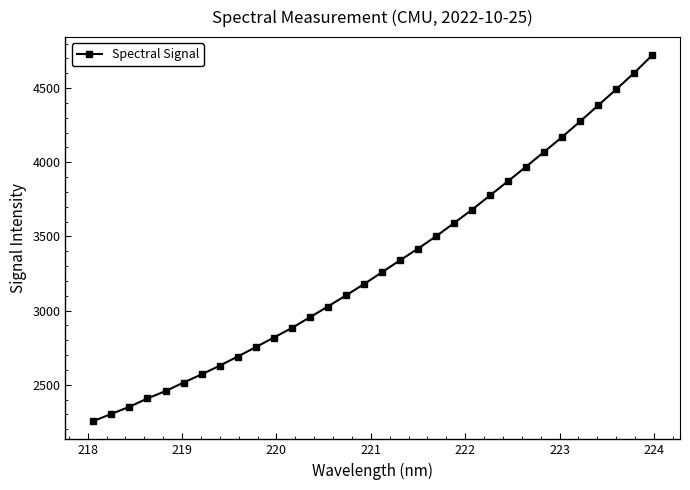

What is the maximum value shown in the chart?

4720.9